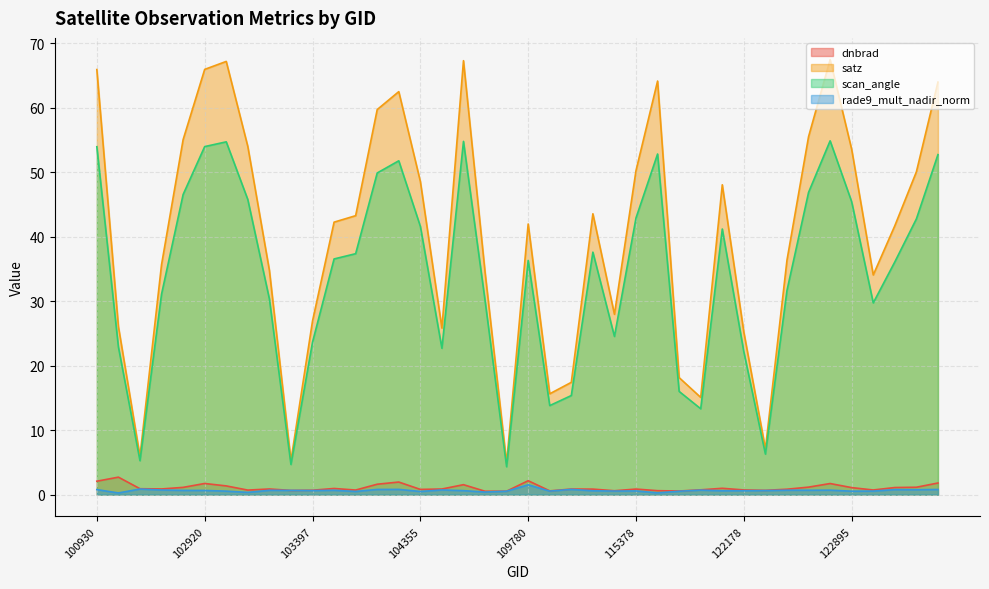

At which label does scan_angle first exceed 36?

100930